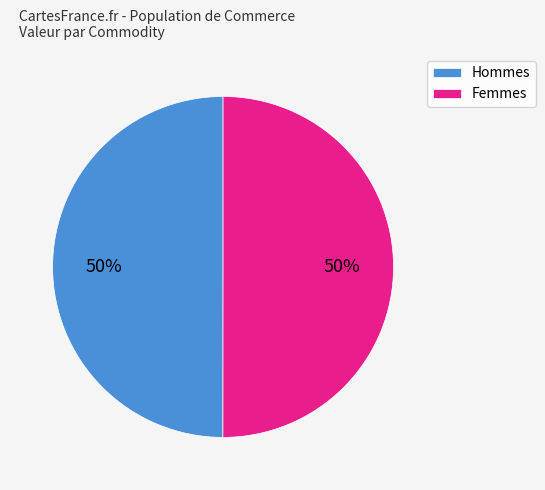

To the nearest percent, what is the combined percentage of Femmes and Hommes?

100%